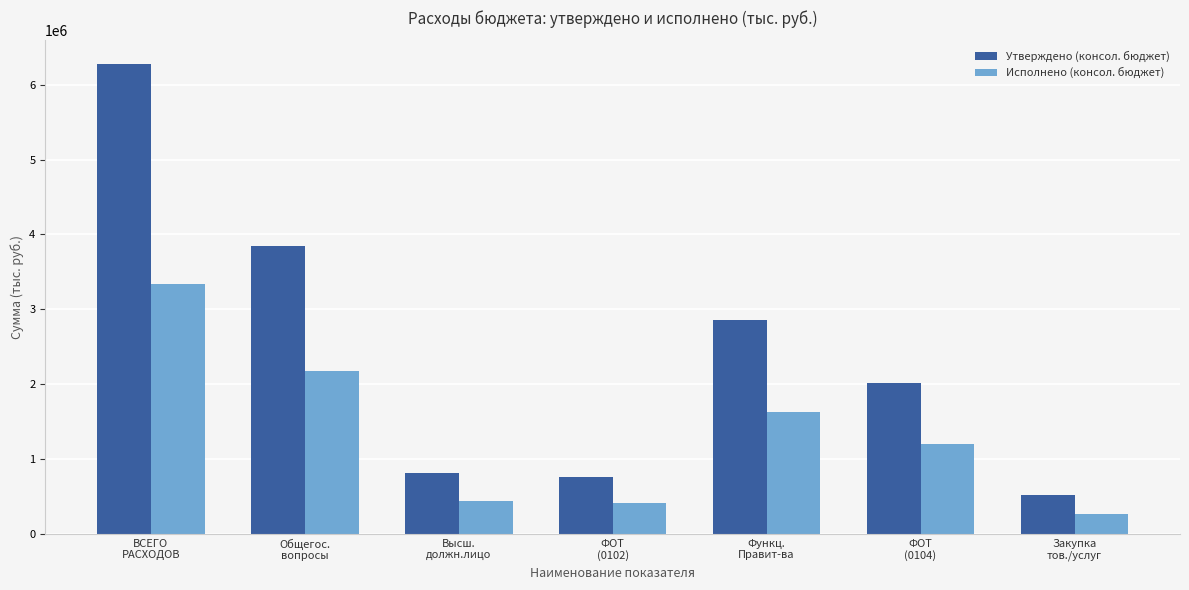

At which label does Исполнено (консол. бюджет) first exceed 1193303?

ВСЕГО
РАСХОДОВ